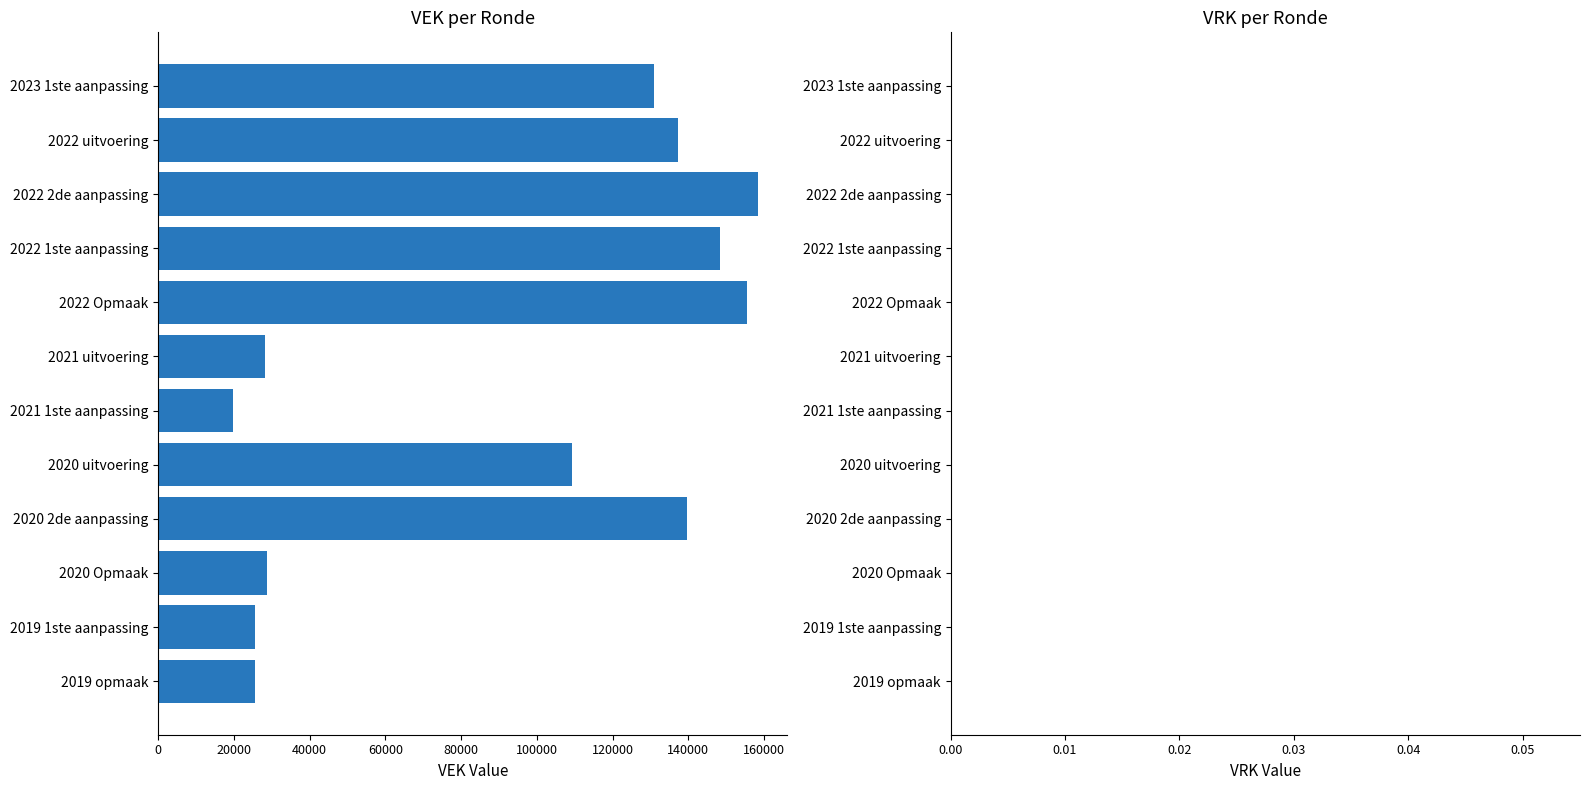

Where is the data nearest to the value 88976?

2020 uitvoering